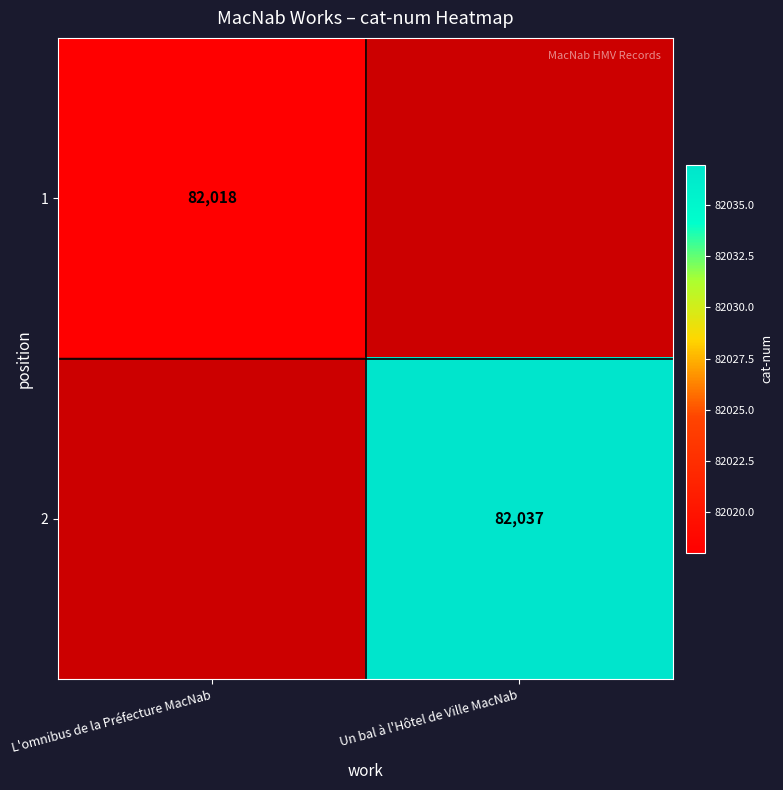

Is it true that 1 equals 146943 at L'omnibus de la Préfecture MacNab?

False